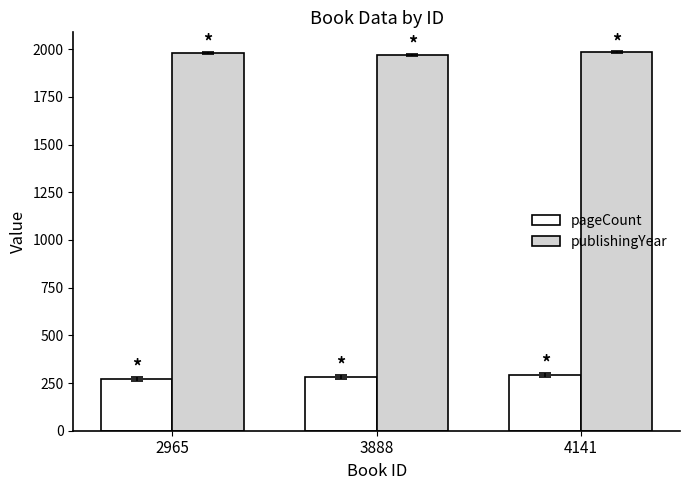

Rank the series at 2965 from highest to lowest value.

publishingYear, pageCount